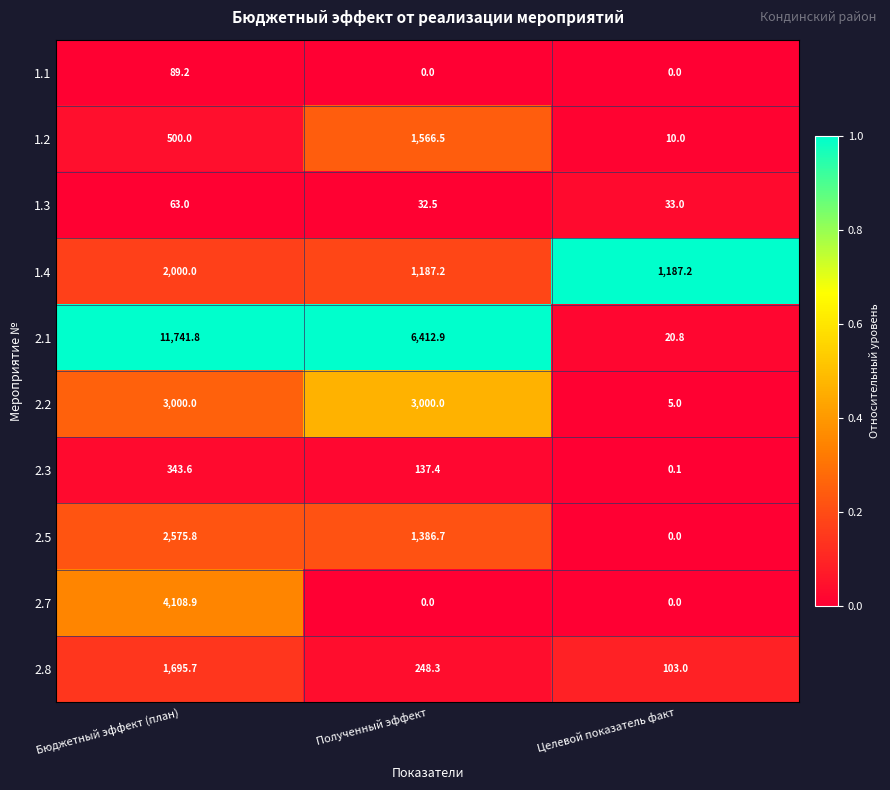

Which series has the widest spread of values?

2.1